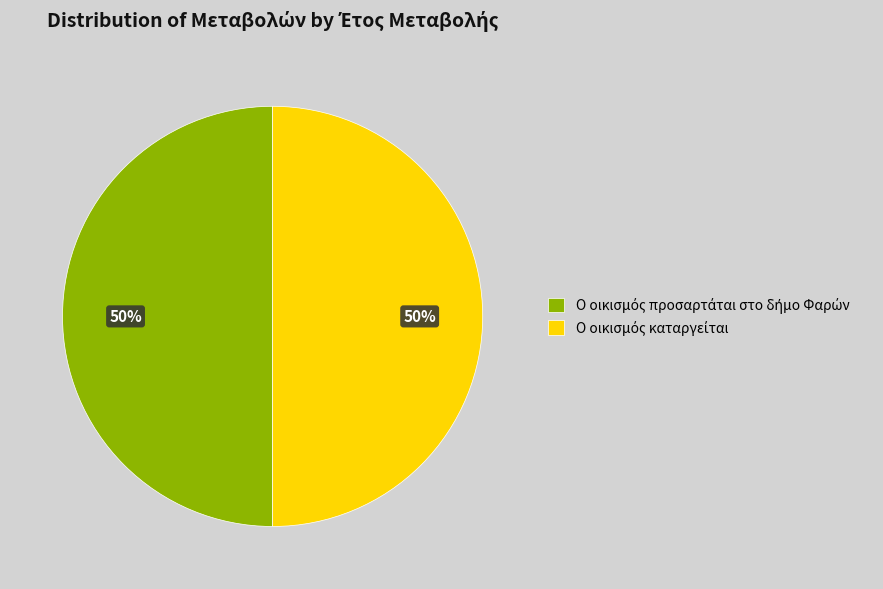

How many segments does this pie chart have?

2